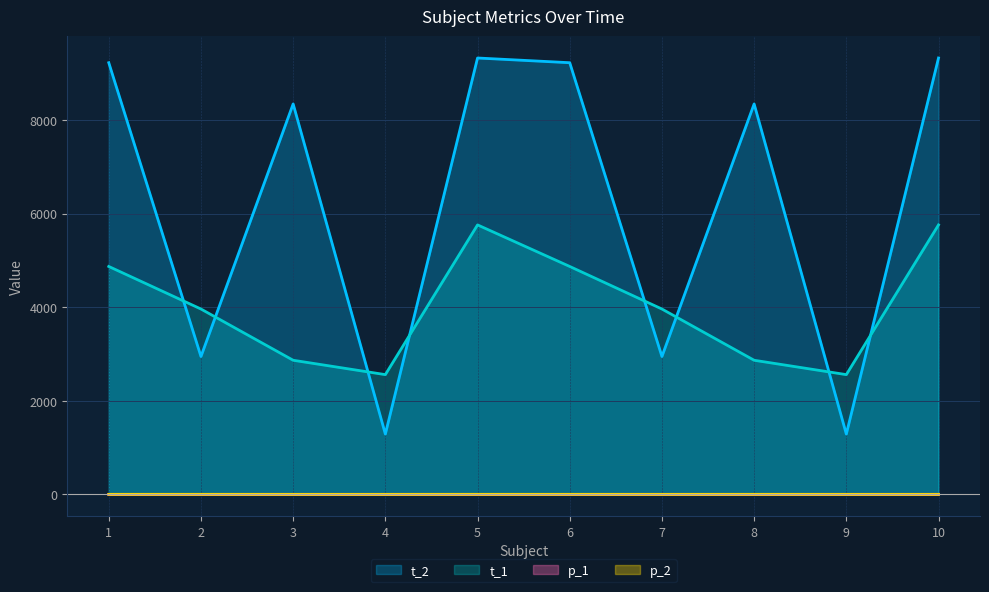

Count the number of data series in this chart.

4